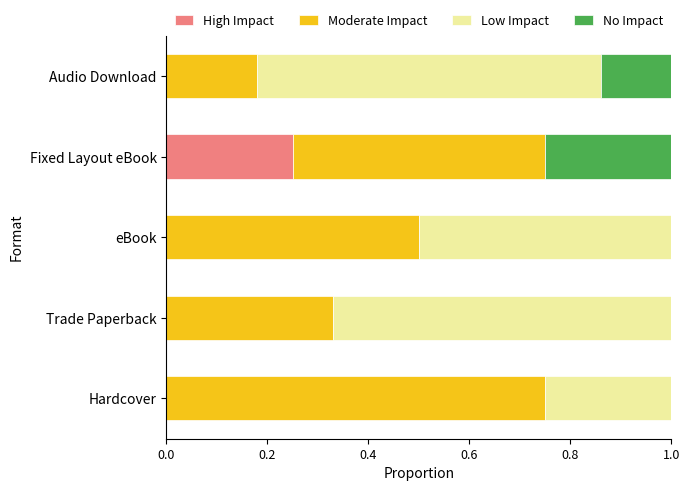

What is the total value across all series at Trade Paperback?

1.0